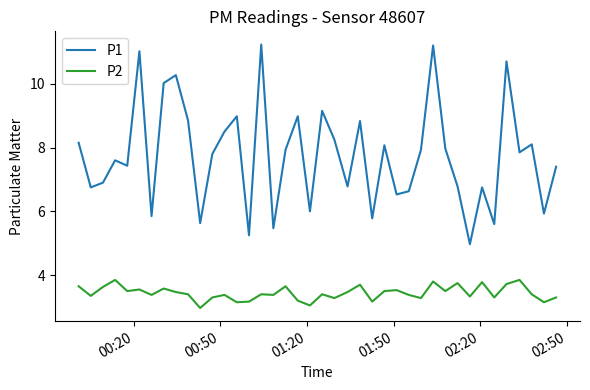

Which series has the largest total across all categories?

P1